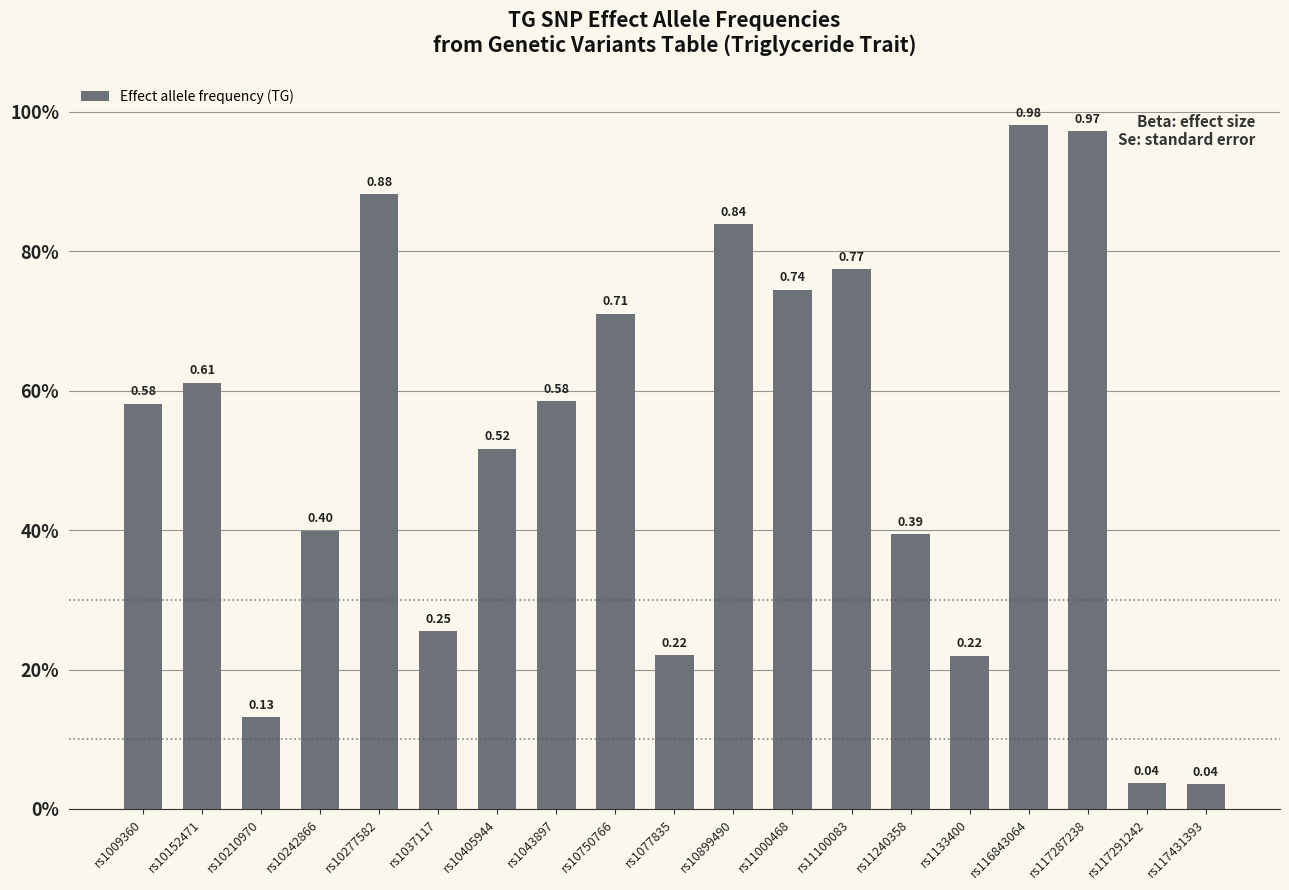

What is the difference between the maximum and second lowest values?

0.9